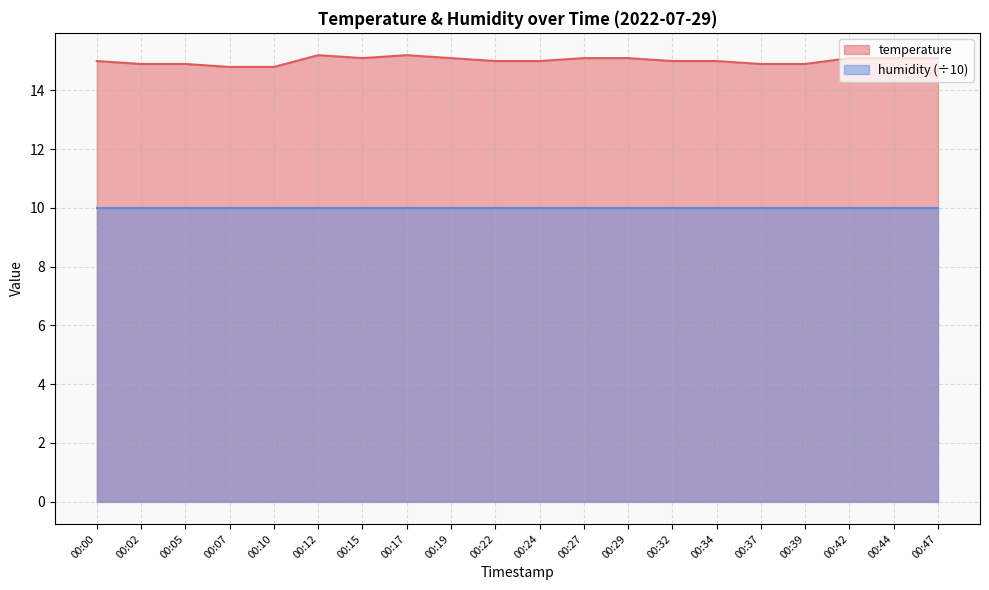

Count the values in the range 14 to 15.

11